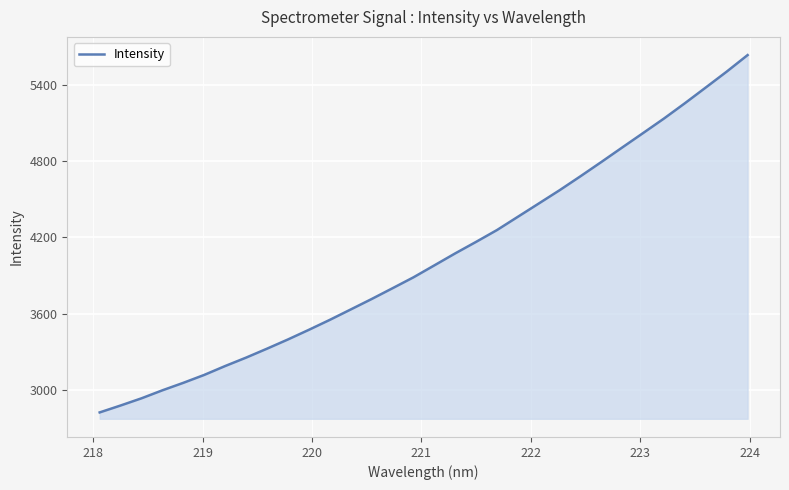

What is the minimum value shown in the chart?

2825.0